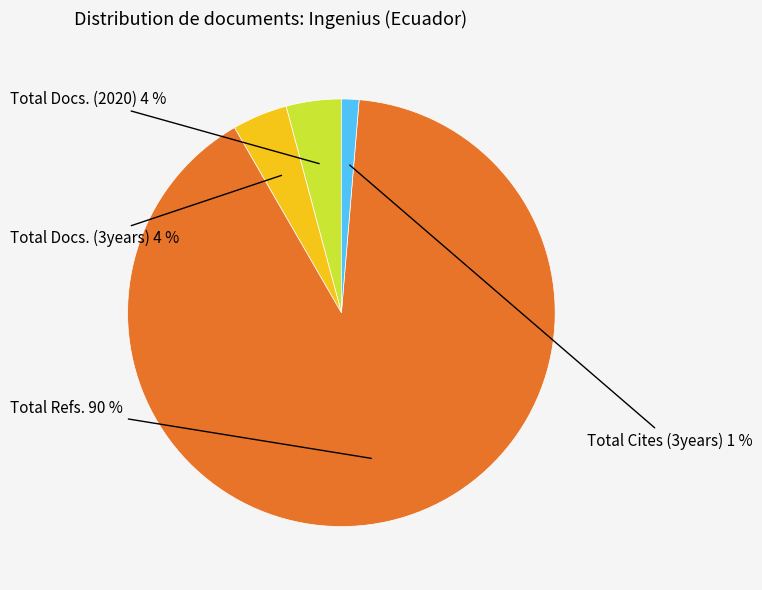

To the nearest percent, what is the average slice percentage?

25%